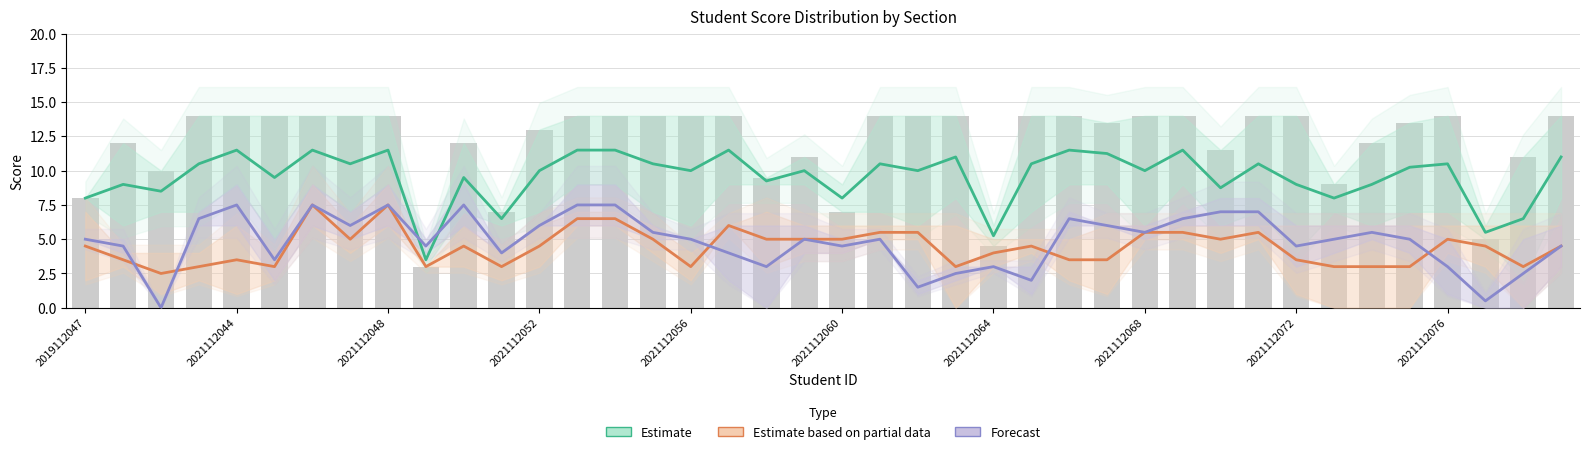

What is the sum of all Estimate based on partial data values?

177.5